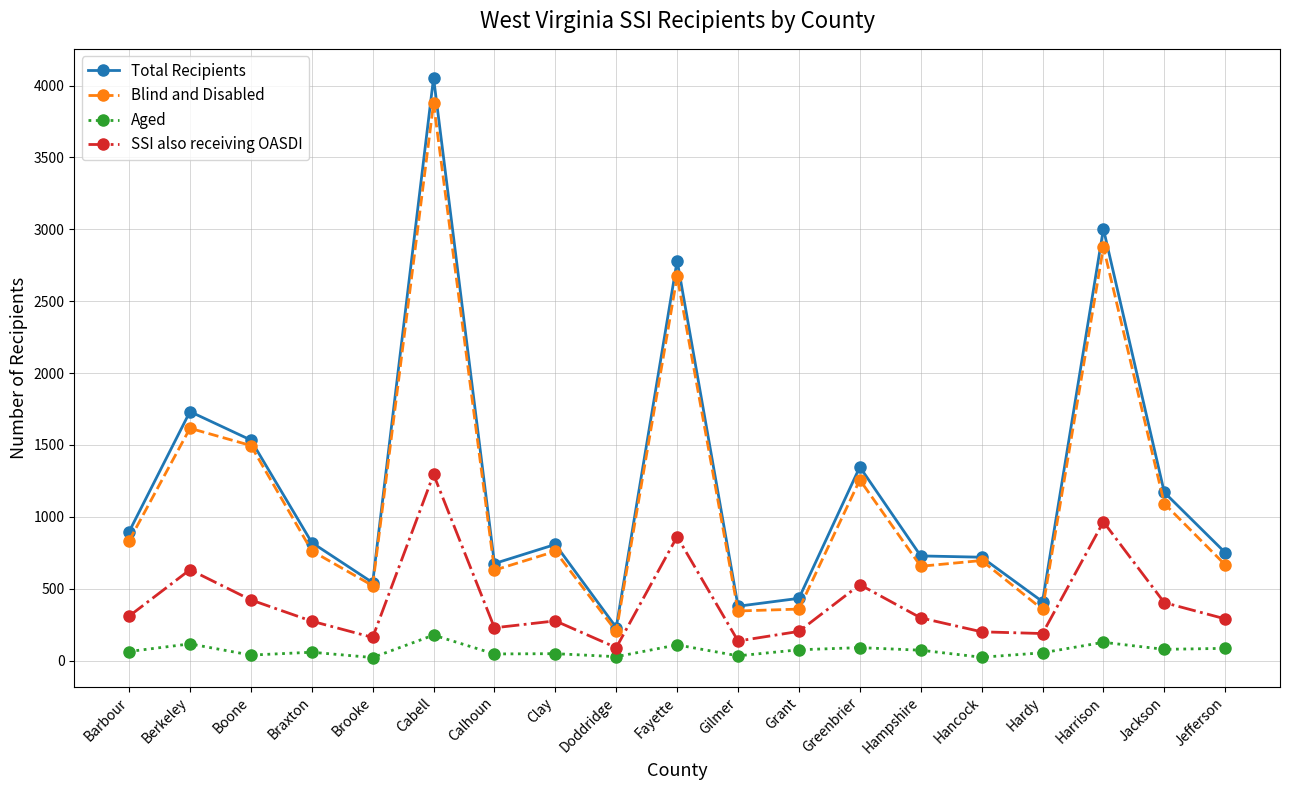

What is the average value of the Blind and Disabled series?

1141